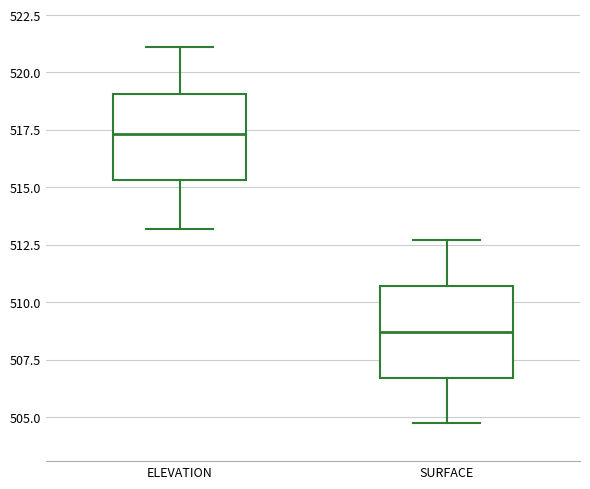

Reading left to right, read every box against the y-axis: the position of its median line, the range the box covers, and the ends of its whiskers. The values are not printed on the chart, so give them approximately, as read against the axis.

ELEVATION: median 517.5, box 515.5 to 519.0, whiskers 513.0 to 521.0
SURFACE: median 508.5, box 506.5 to 510.5, whiskers 504.5 to 512.5